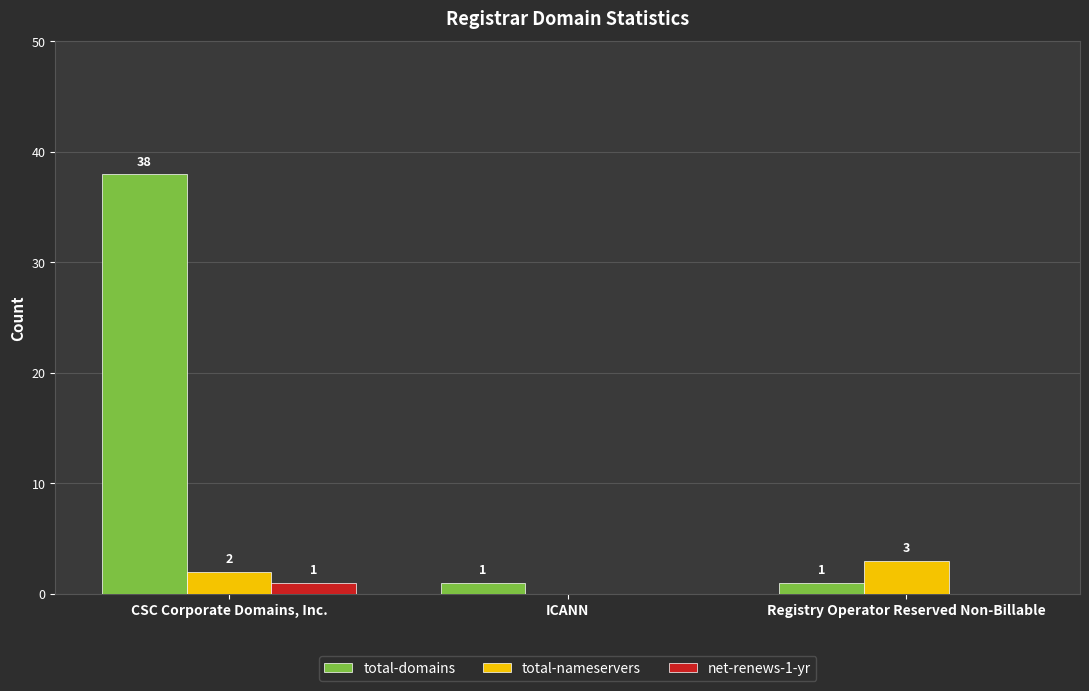

What is the sum of all total-domains values?

40